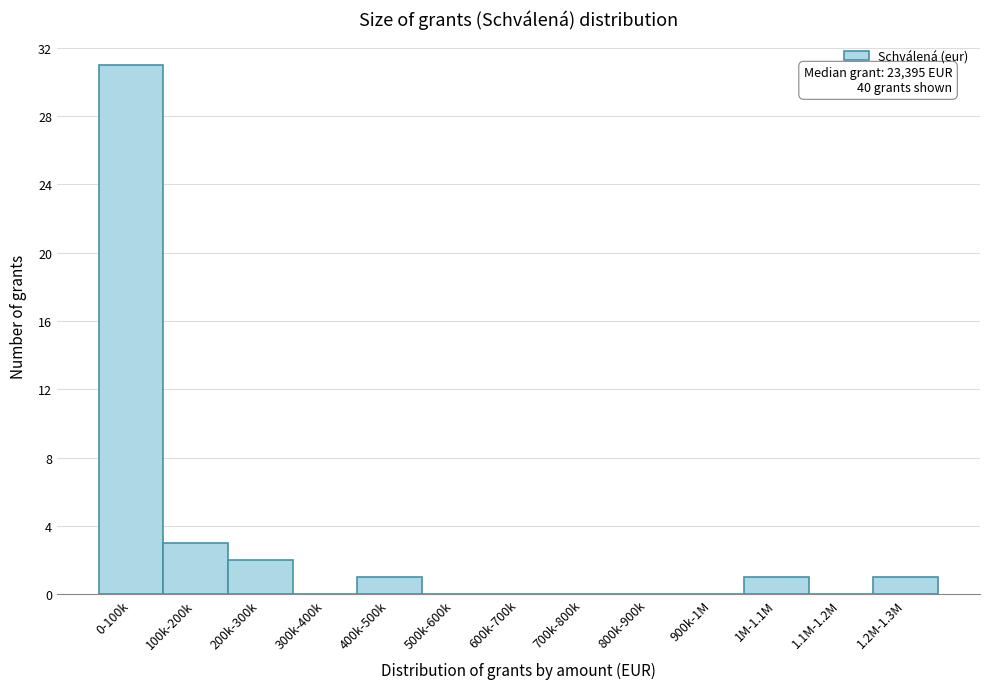

Reading right to left, what are all the values shown in this chart?

1.2M-1.3M=1	1.1M-1.2M=0	1M-1.1M=1	900k-1M=0	800k-900k=0	700k-800k=0	600k-700k=0	500k-600k=0	400k-500k=1	300k-400k=0	200k-300k=2	100k-200k=3	0-100k=31